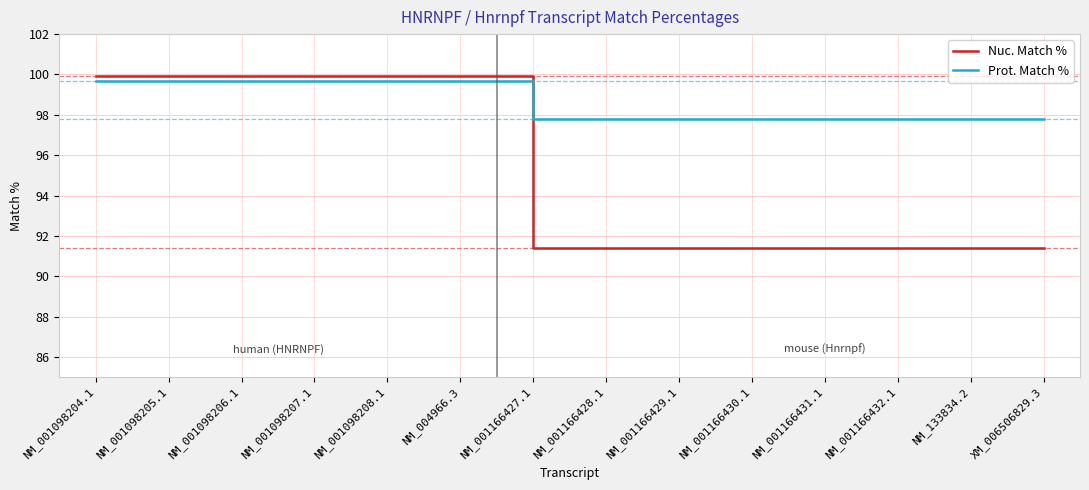

What position from the left is NM_001098208.1?

5